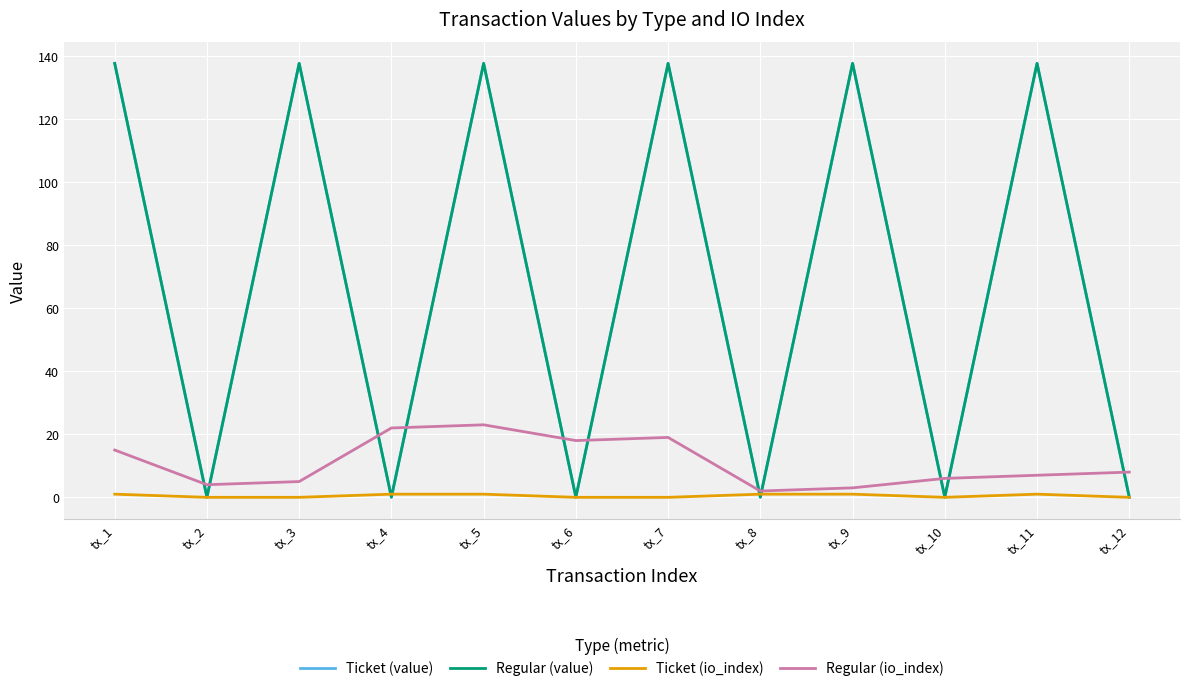

Does the chart have visible grid lines?

Yes